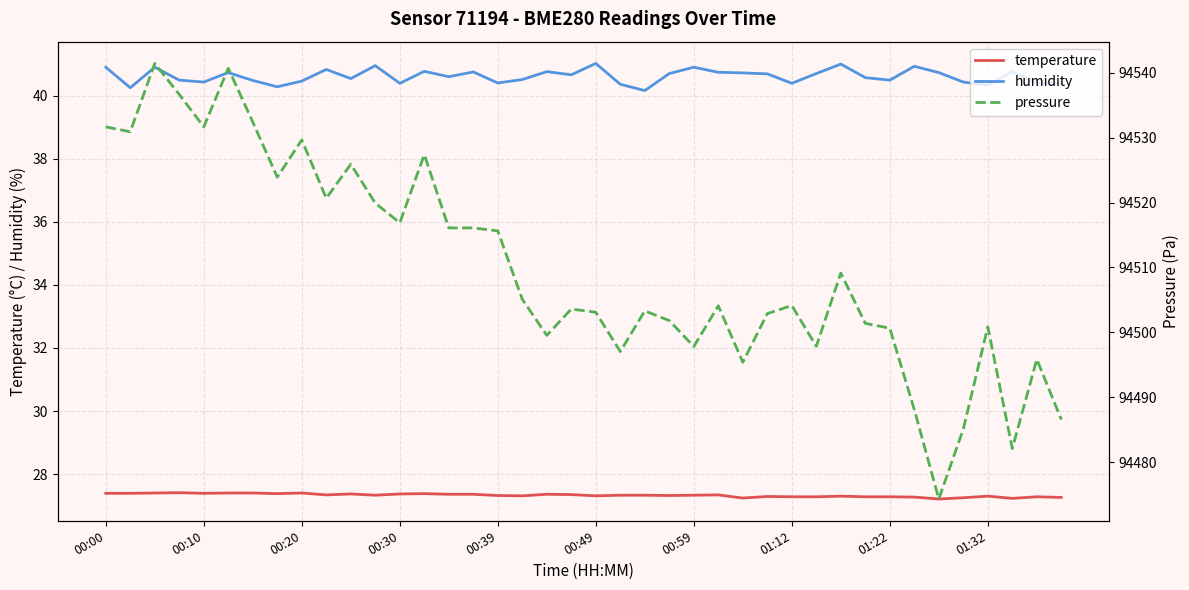

What is the maximum value for humidity?

41.0